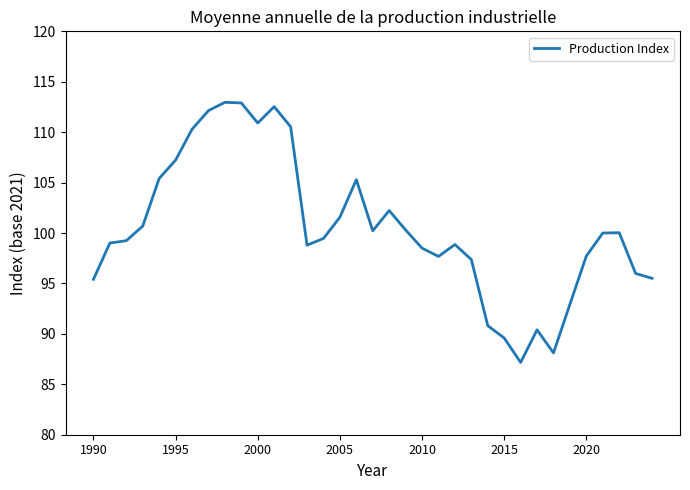

What is the greatest value displayed?

113.0